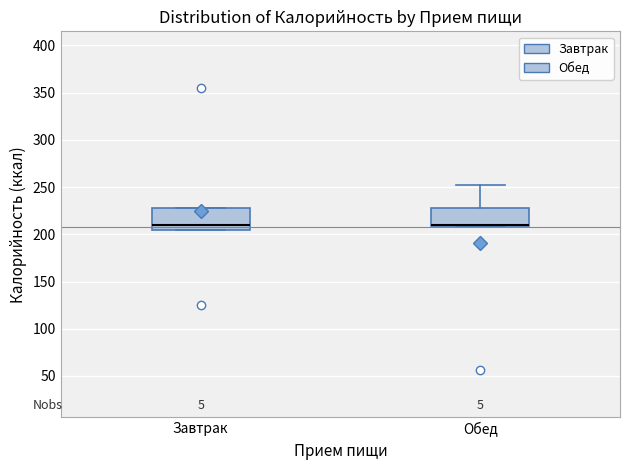

Where is the upper edge of the box for Обед on the y-axis? The values are not printed on the chart, so give them approximately, as read against the axis.

230